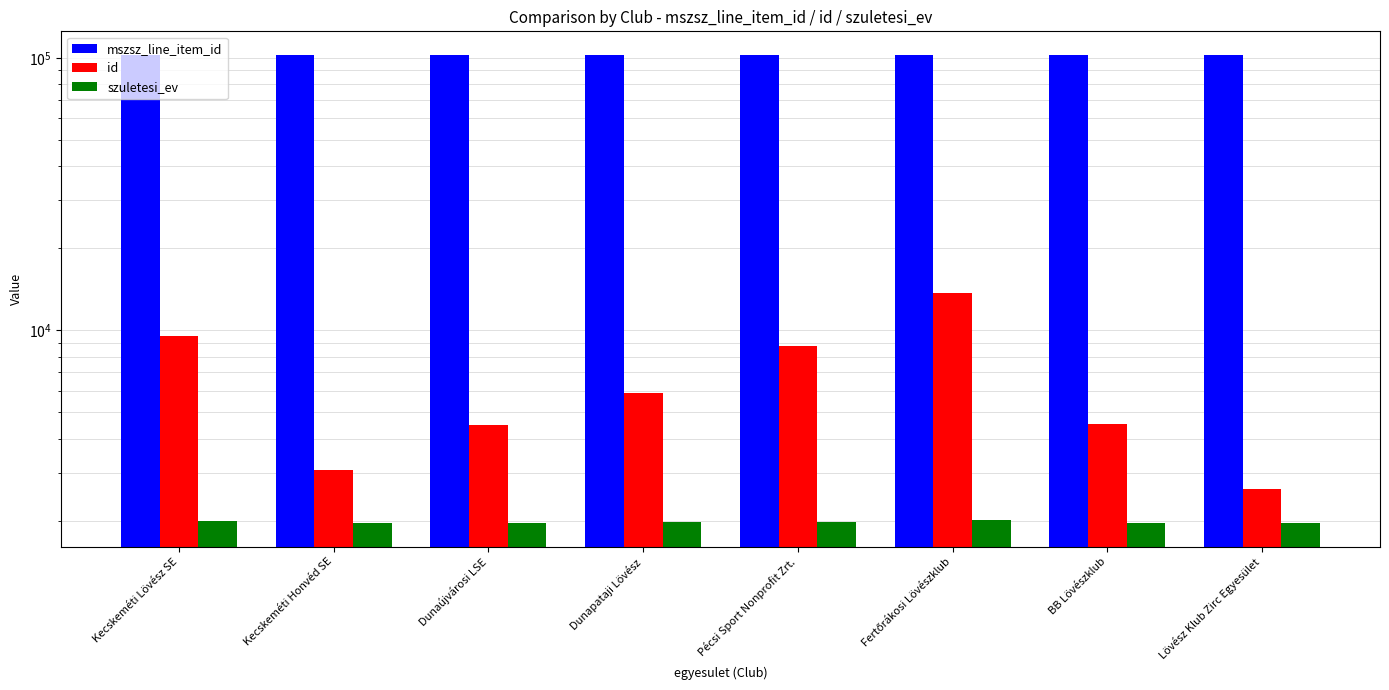

What is the label of the 5th bar from the right?

Dunapataji Lövész